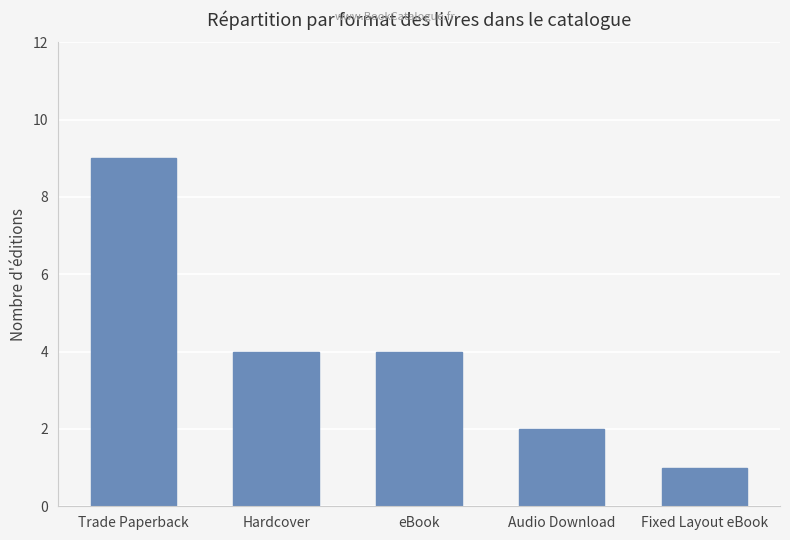

At which category does the chart reach its peak across all series?

Trade Paperback